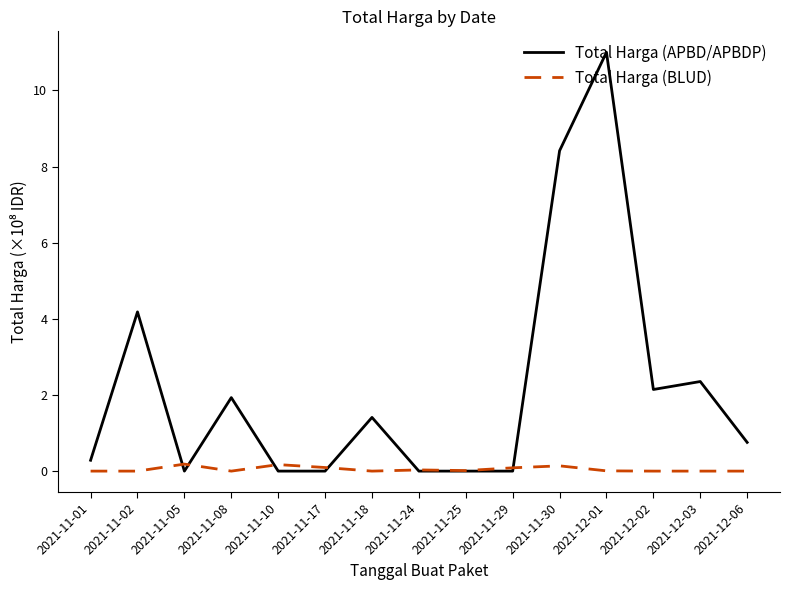

Which series changed the most between 2021-11-08 and 2021-11-25?

Total Harga (APBD/APBDP)